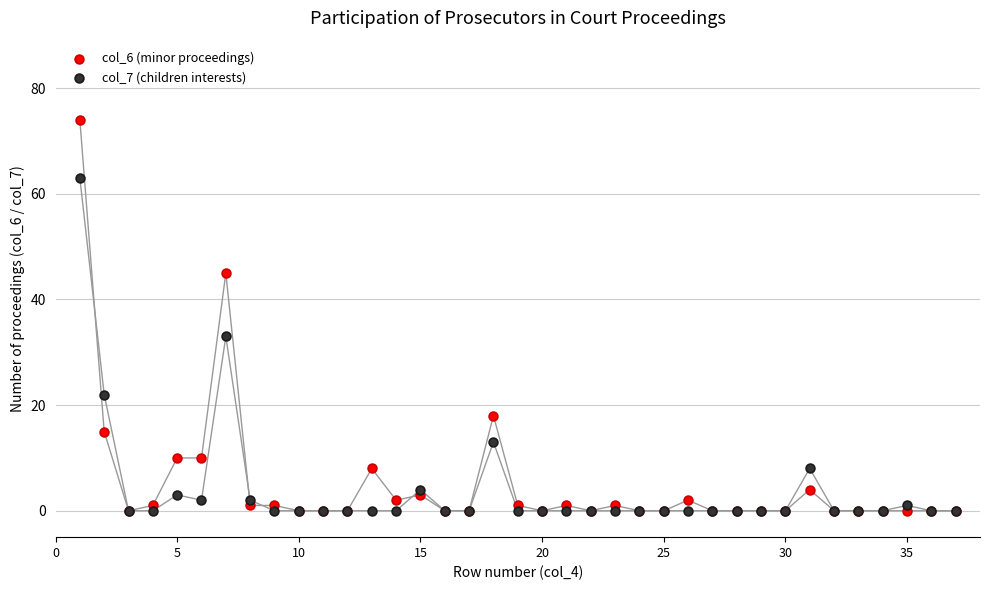

Which series has the largest Y range (max minus min)?

col_6 (minor proceedings)